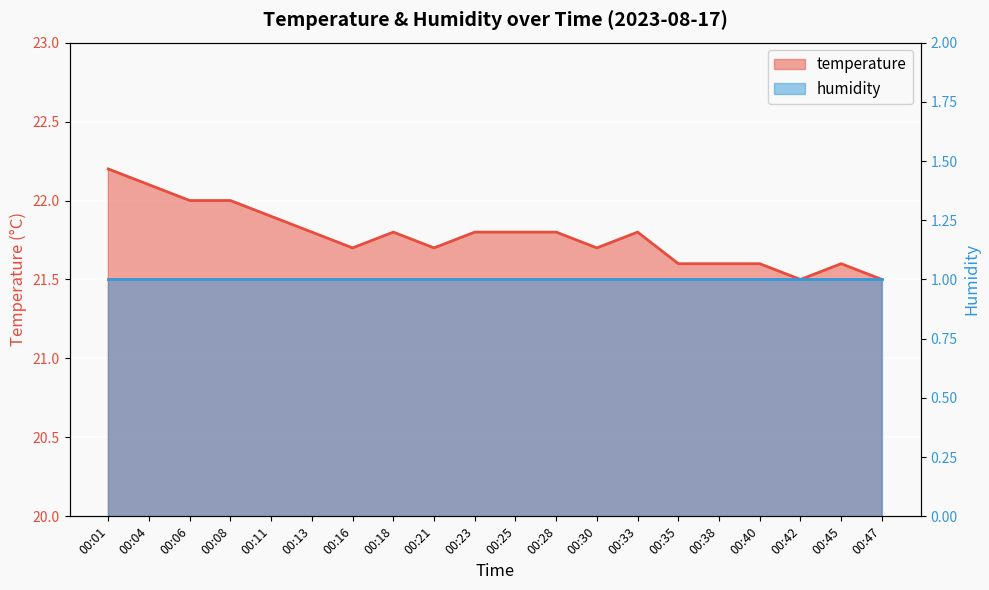

What is the sum of all values?

435.5